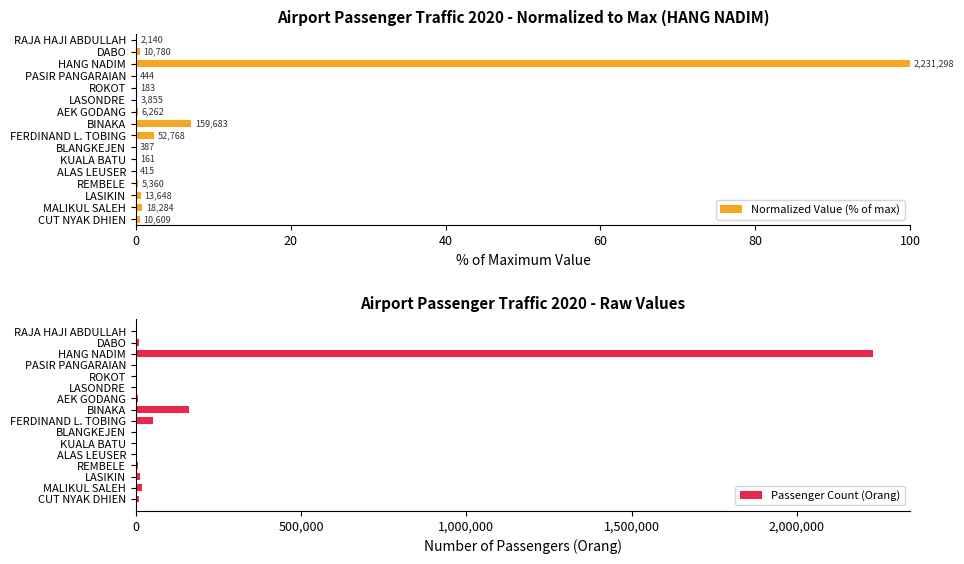

At how many categories does at least one series exceed 1990217?

1